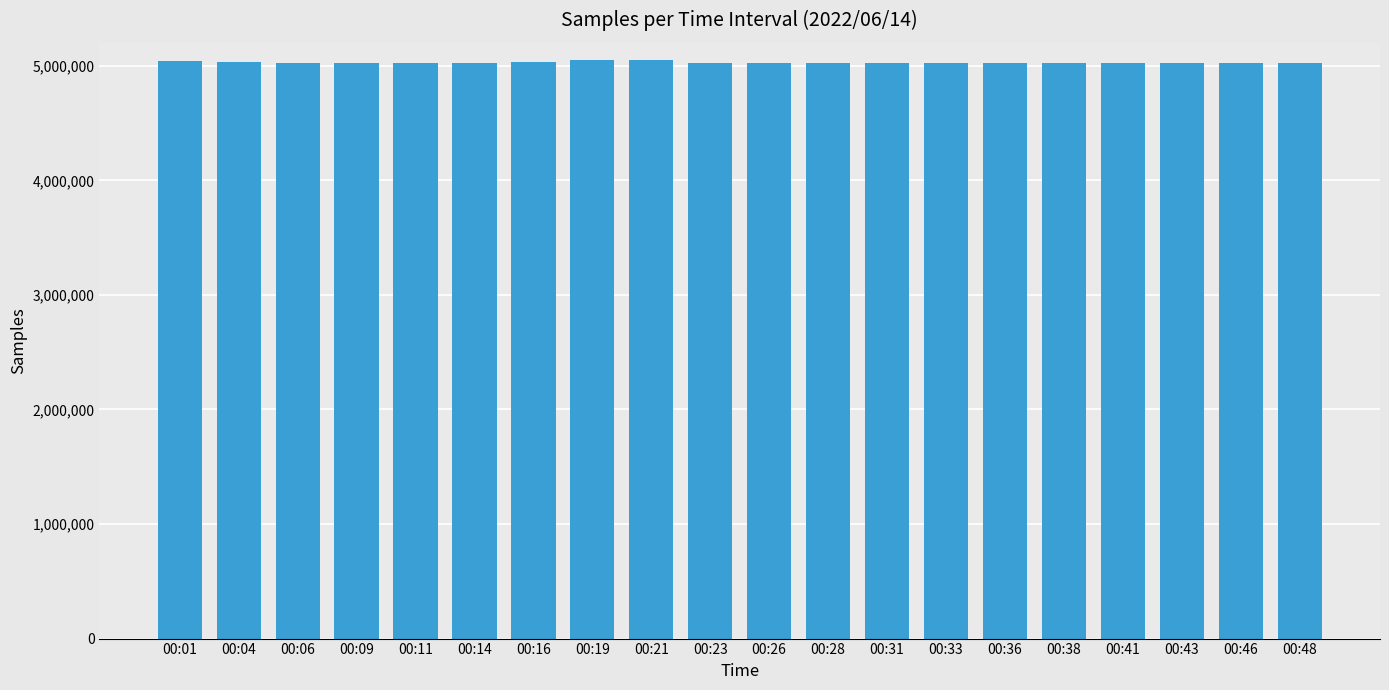

The chart shows a value of 7589787 at 00:19. True or false?

False